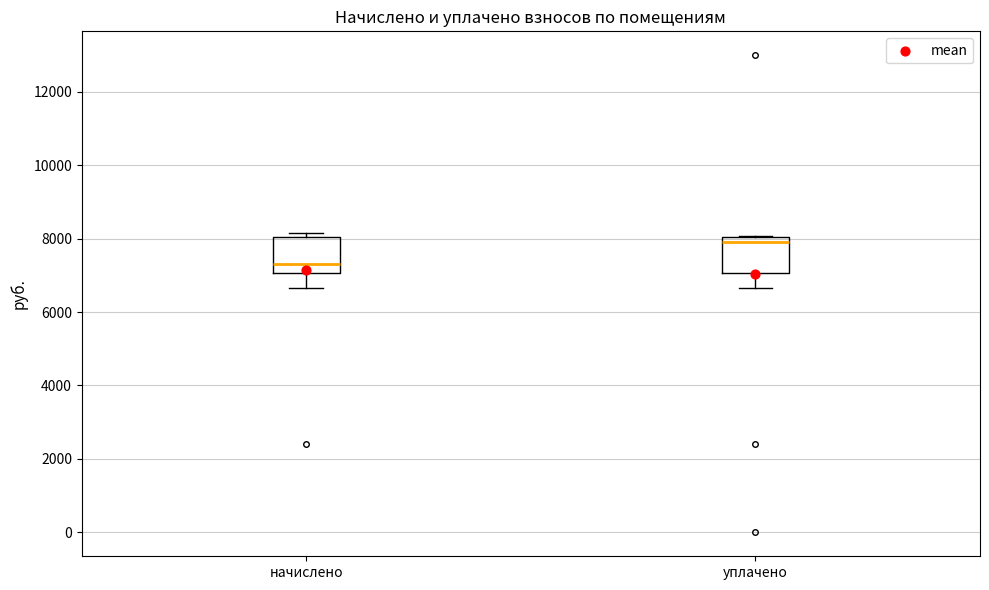

Reading left to right, read every box against the y-axis: the position of its median line, the range the box covers, and the ends of its whiskers. The values are not printed on the chart, so give them approximately, as read against the axis.

начислено: median 7400, box 7000 to 8000, whiskers 6600 to 8200
уплачено: median 8000 (just below the box's upper edge), box 7000 to 8000, whiskers 6600 to 8000